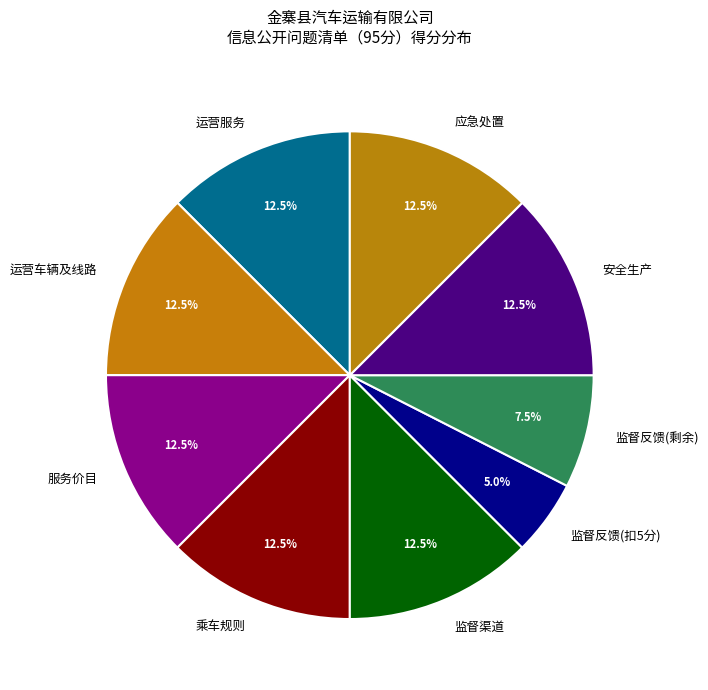

Approximately how many times larger is the value at 乘车规则 compared to 监督渠道?

1.0